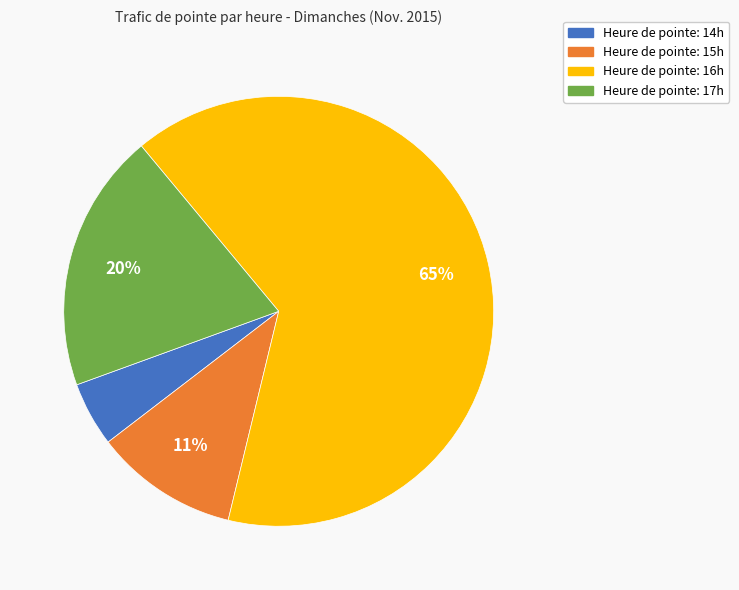

Is there a majority slice in this chart?

Yes